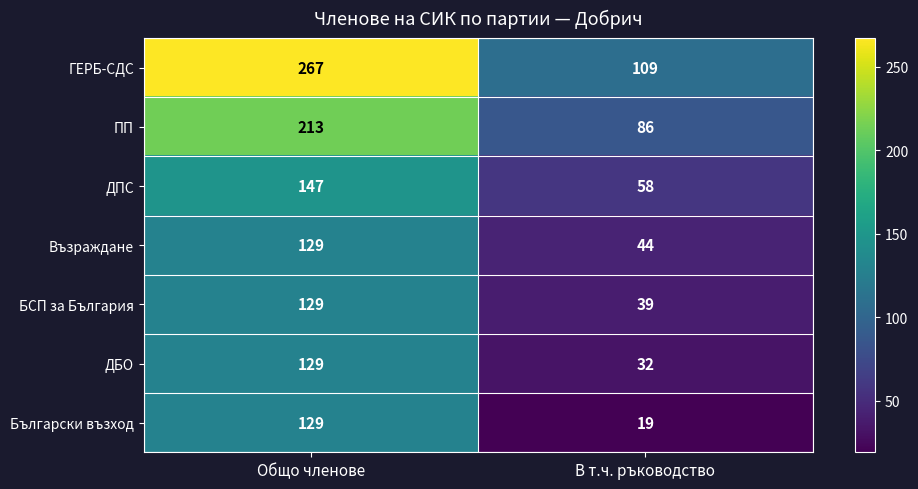

List the labels in order of ДПС value, largest first.

Общо членове, В т.ч. ръководство